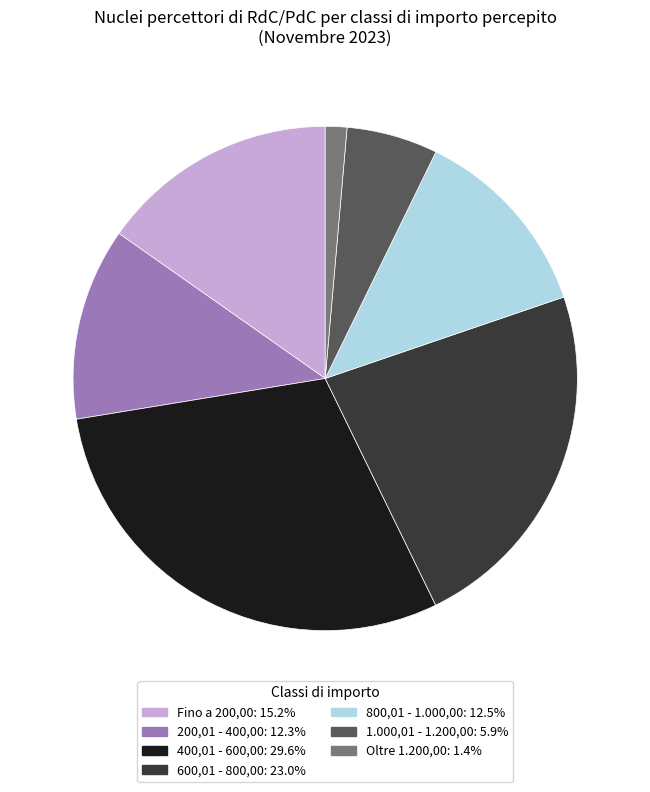

How many slices are in this pie chart?

7